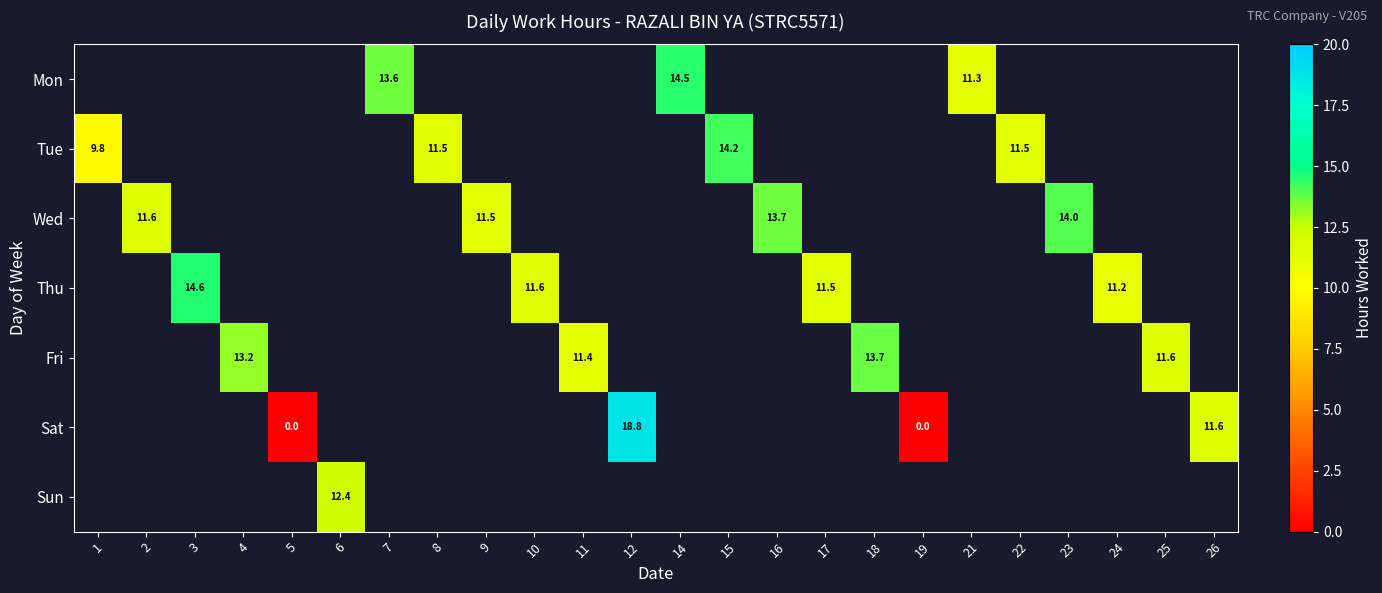

How many data points does each series have?

24